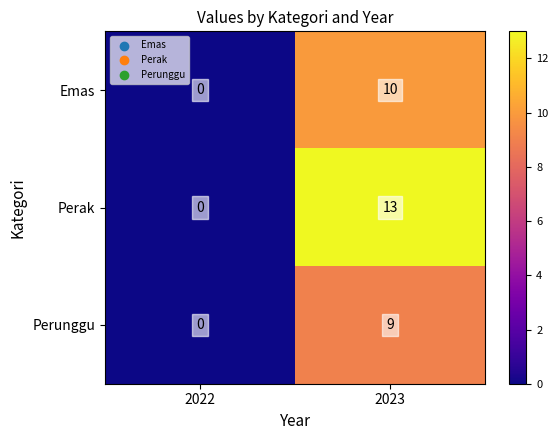

What is the difference between the maximum and minimum values in the Perunggu series?

9